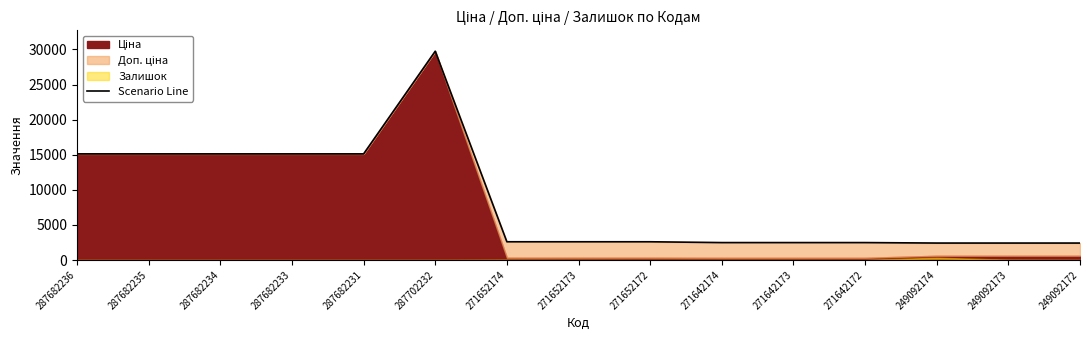

List the labels in order of value, largest first.

287702232, 287682236, 287682235, 287682234, 287682233, 287682231, 271652174, 271652173, 271652172, 271642174, 271642173, 271642172, 249092174, 249092173, 249092172